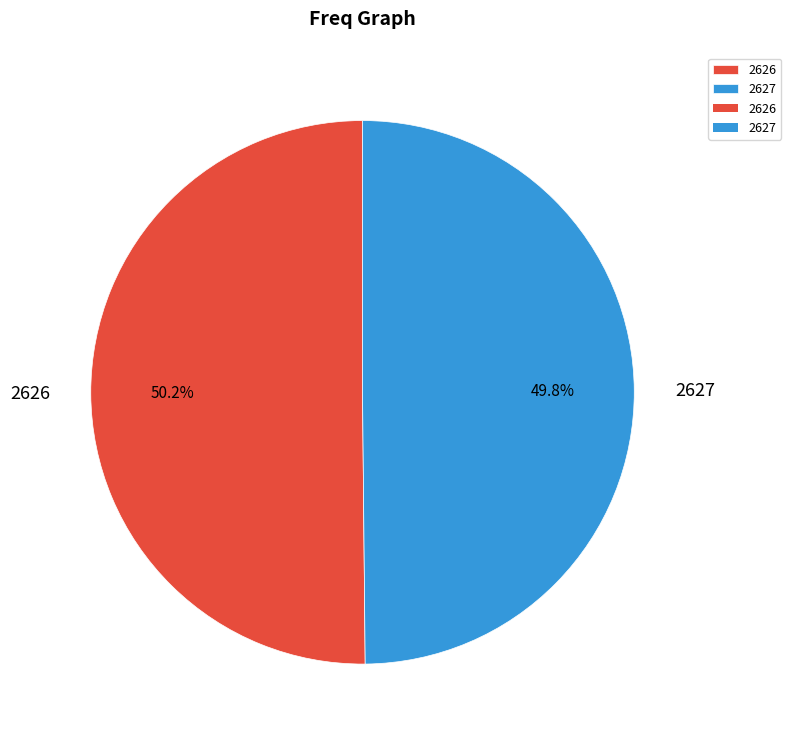

Does any single category account for the majority?

Yes